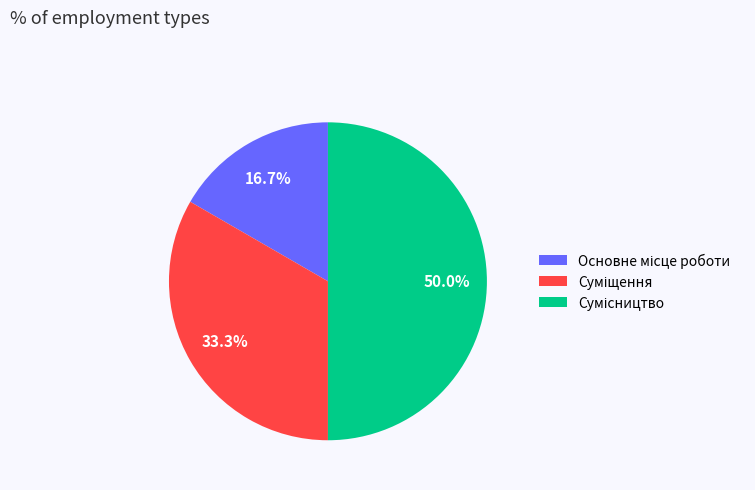

The Основне місце роботи slice represents 9% of the pie. True or false?

False